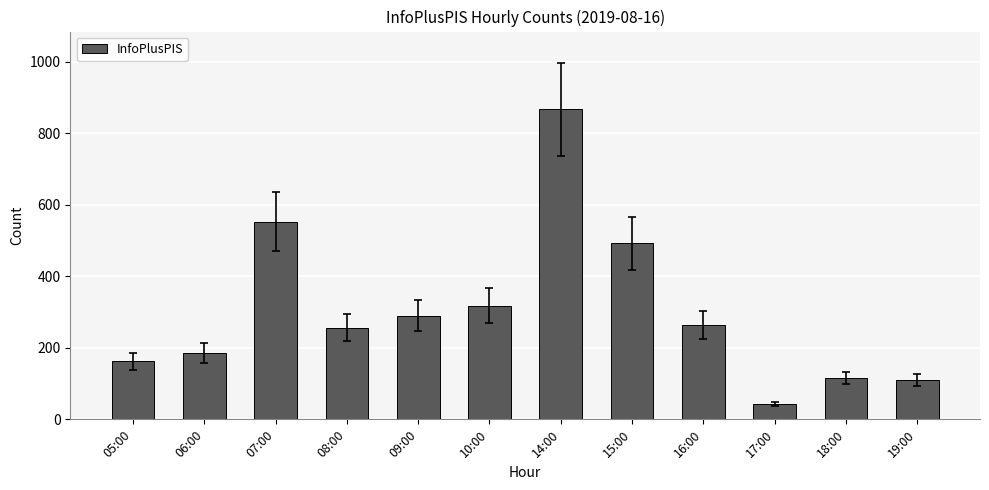

What position from the right is 15:00?

5